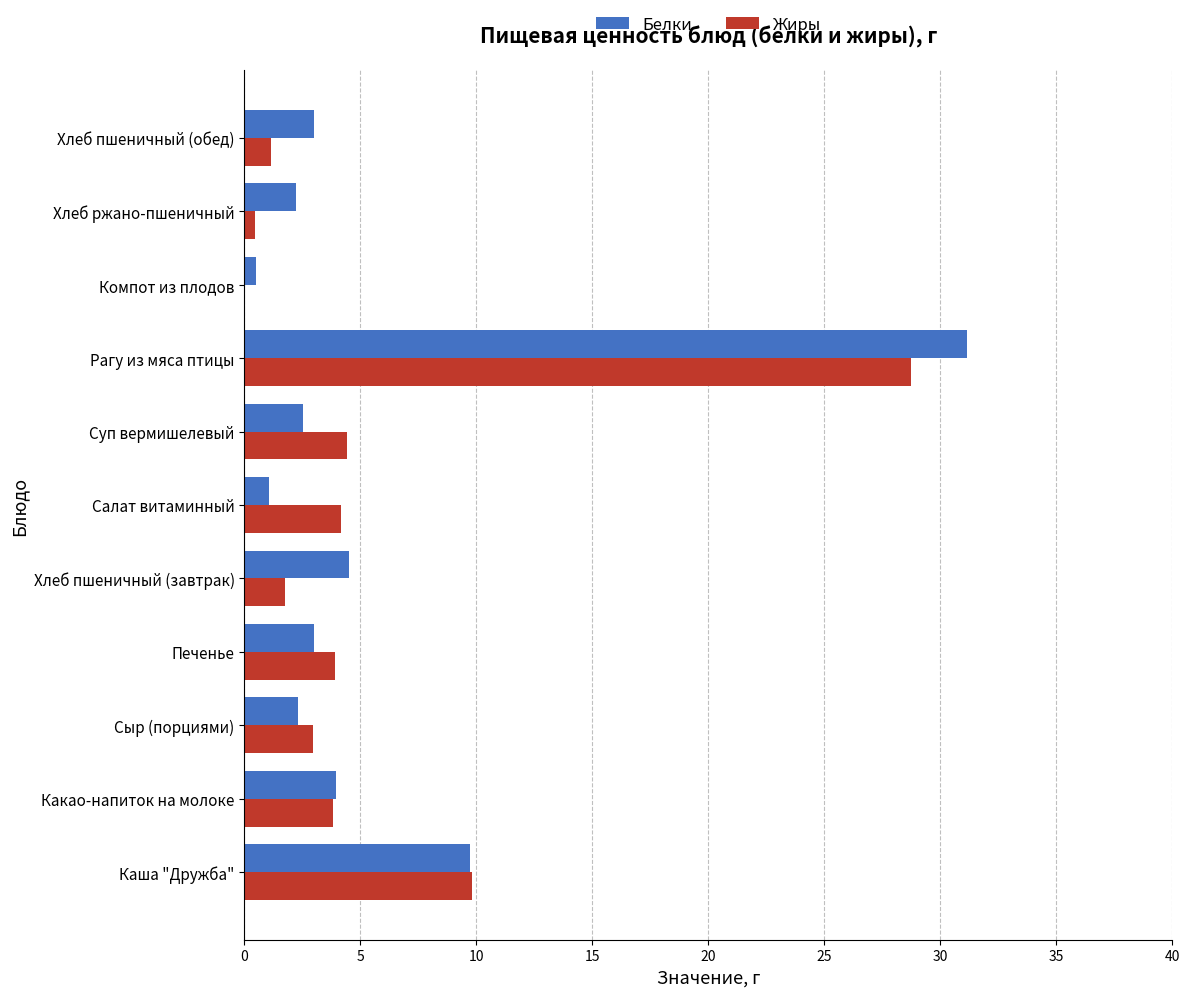

Is the value of Белки at Сыр (порциями) greater than the value of Жиры at Компот из плодов?

Yes